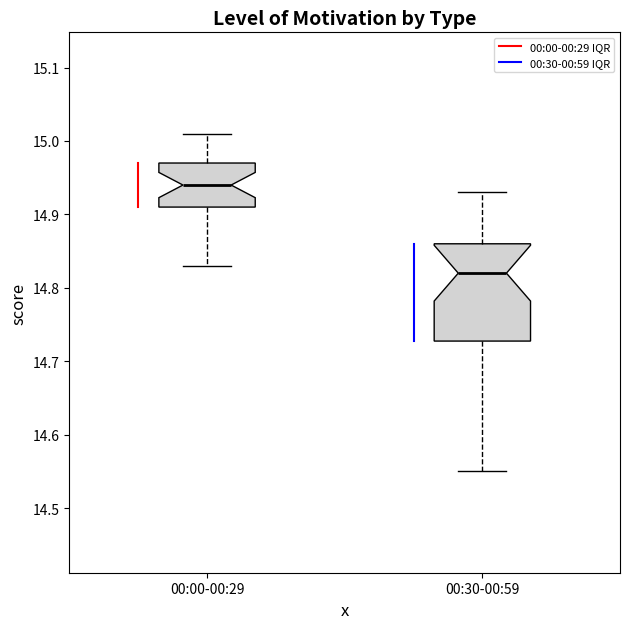

Which box is the tallest, from its lower edge to its upper edge?

00:30-00:59